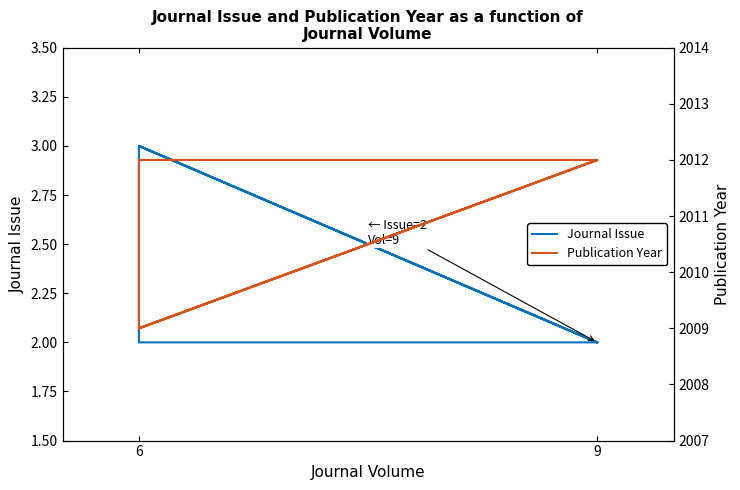

List the series in order of their peak value, highest first.

Publication Year, Journal Issue